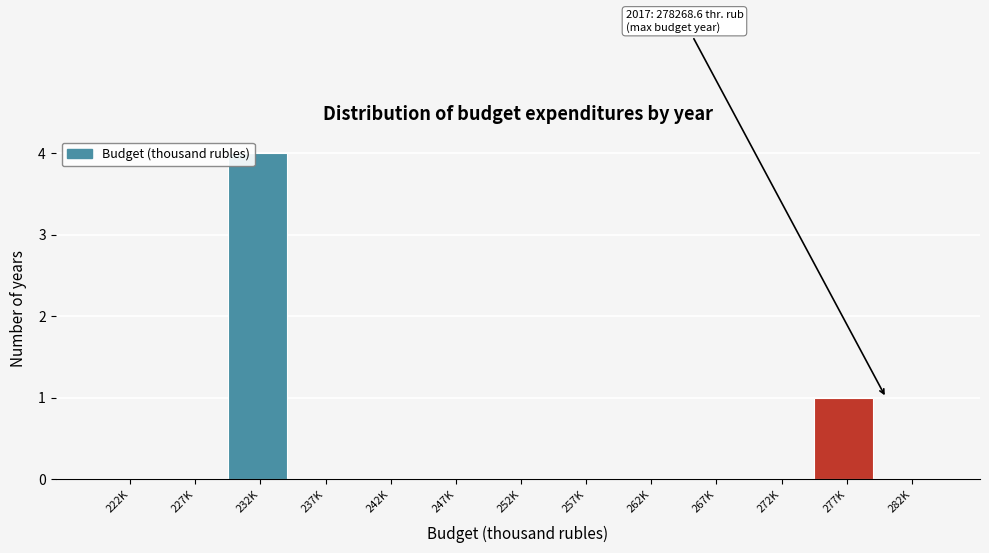

Reading right to left, transcribe all the data shown in this chart.

282K=0	277K=1	272K=0	267K=0	262K=0	257K=0	252K=0	247K=0	242K=0	237K=0	232K=4	227K=0	222K=0